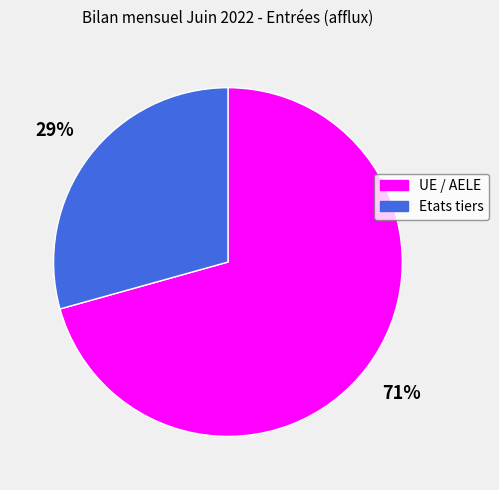

Approximately how many times larger is the value at Etats tiers compared to UE / AELE?

0.4